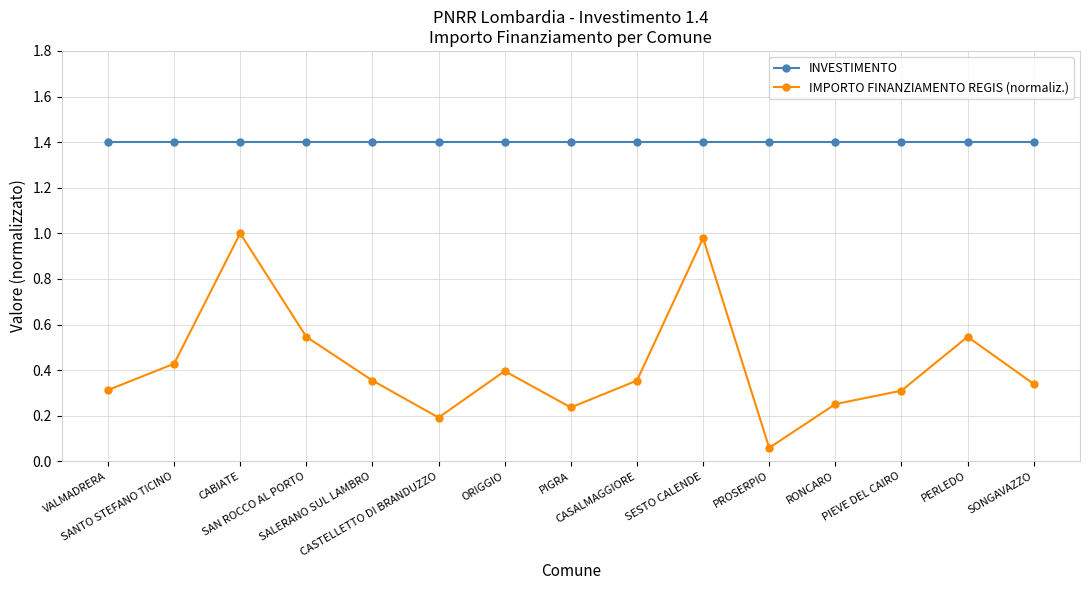

Rank the series by their maximum value, from highest to lowest.

INVESTIMENTO, IMPORTO FINANZIAMENTO REGIS (normaliz.)